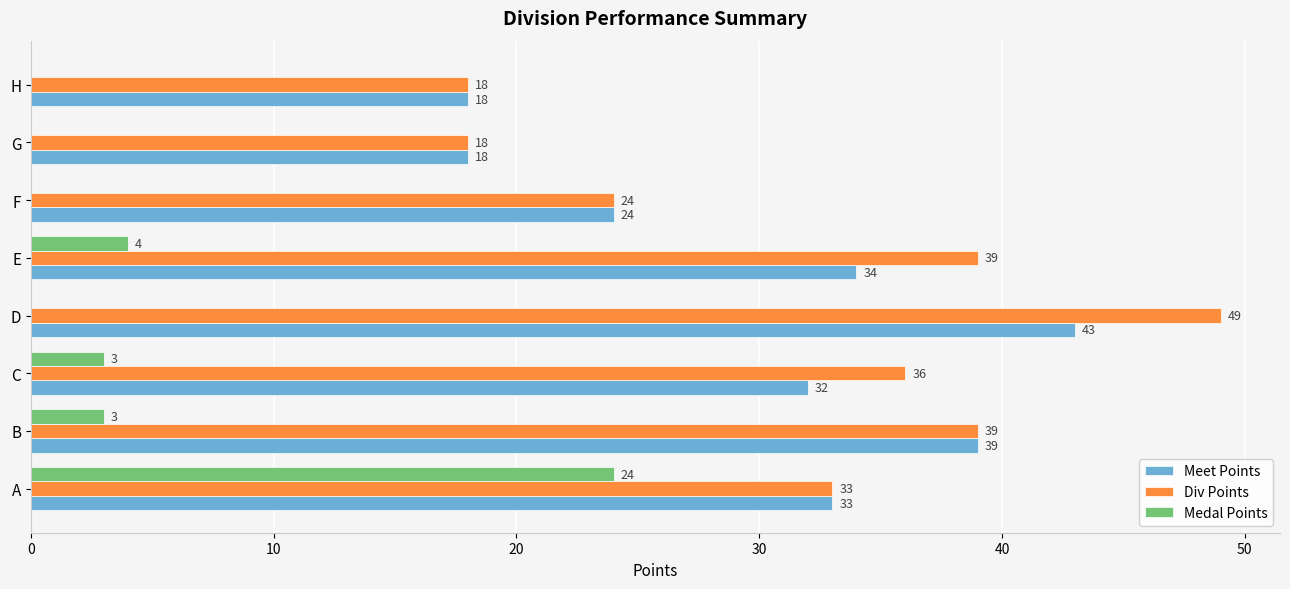

What is the sum of all Medal Points values?

34